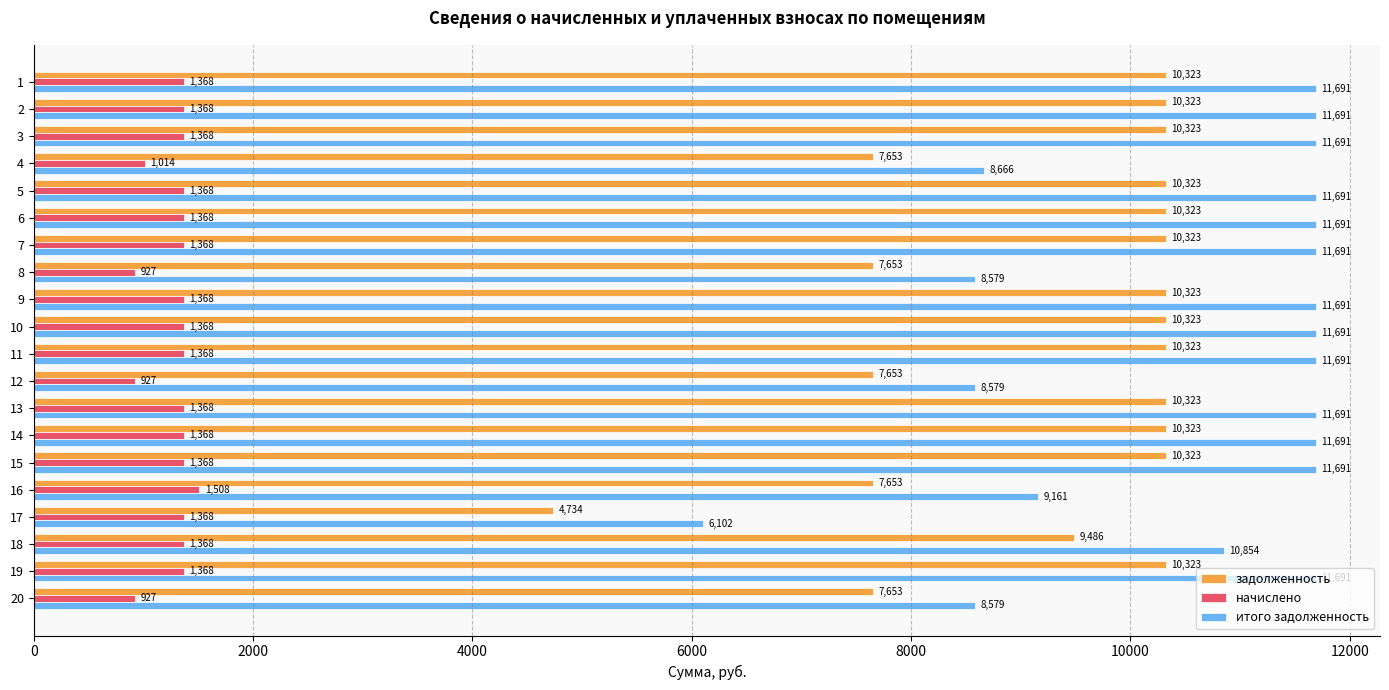

List the series in order of their peak value, lowest first.

начислено, задолженность, итого задолженность